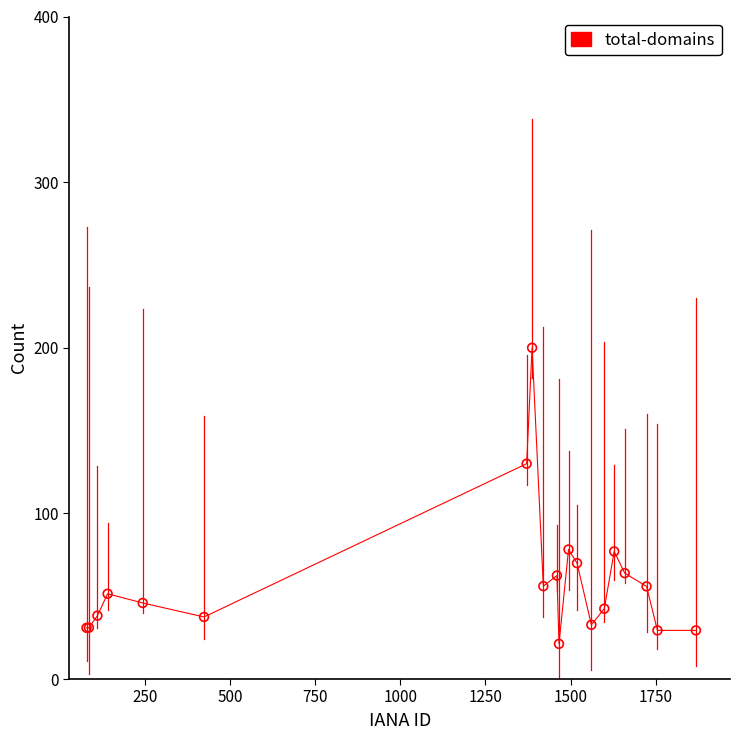

What Y value in the scatter plot is closest to 110?

130.0